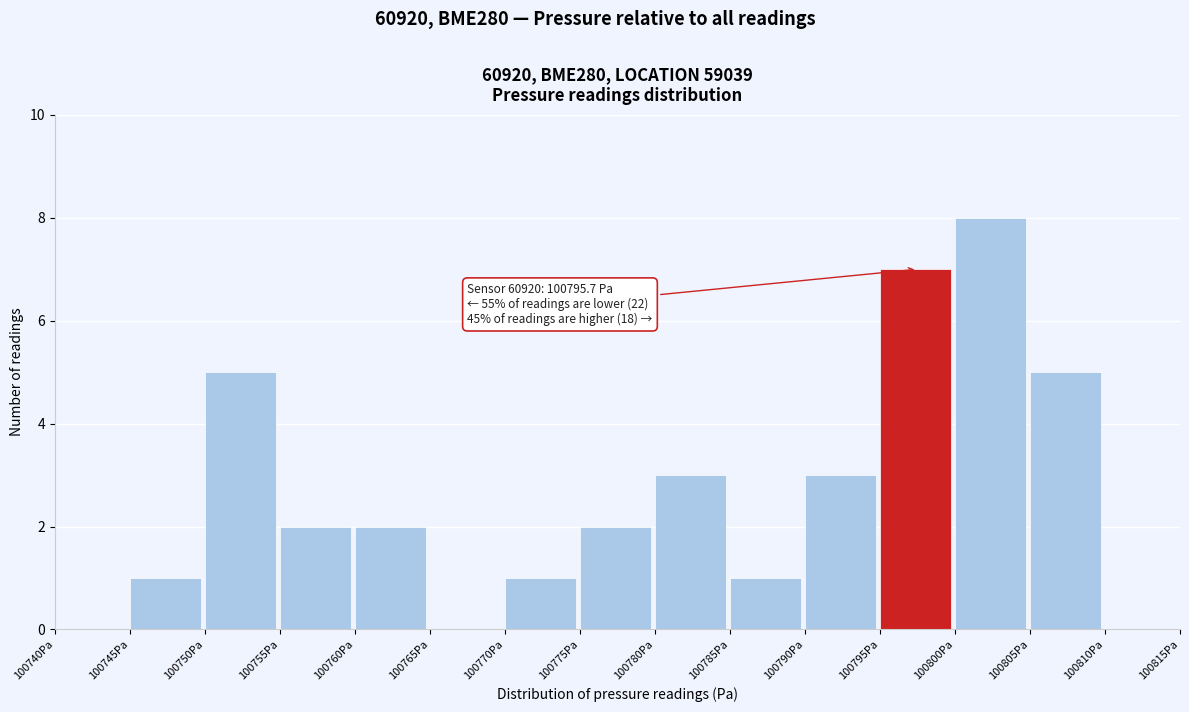

Which range on the x-axis has the tallest bar?

100800 to 100805